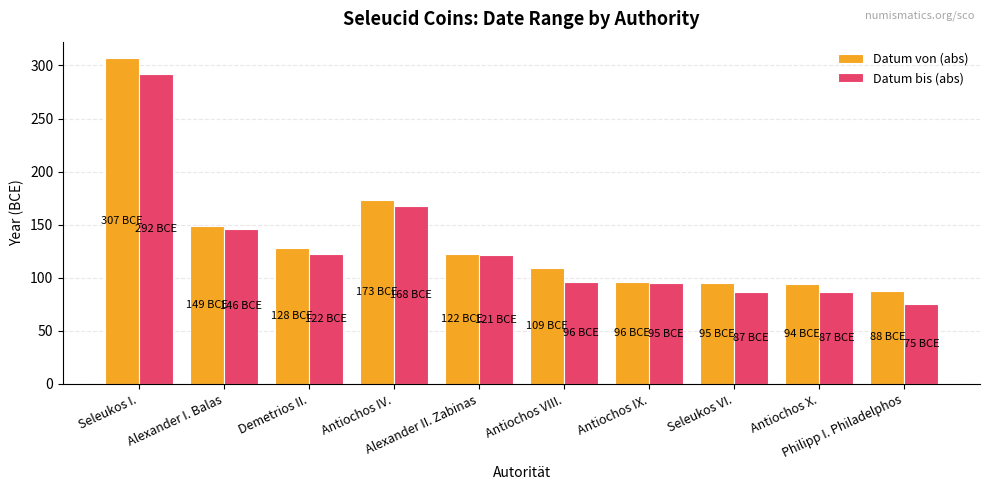

Rank the series at Antiochos IV. from lowest to highest value.

Datum bis (abs), Datum von (abs)